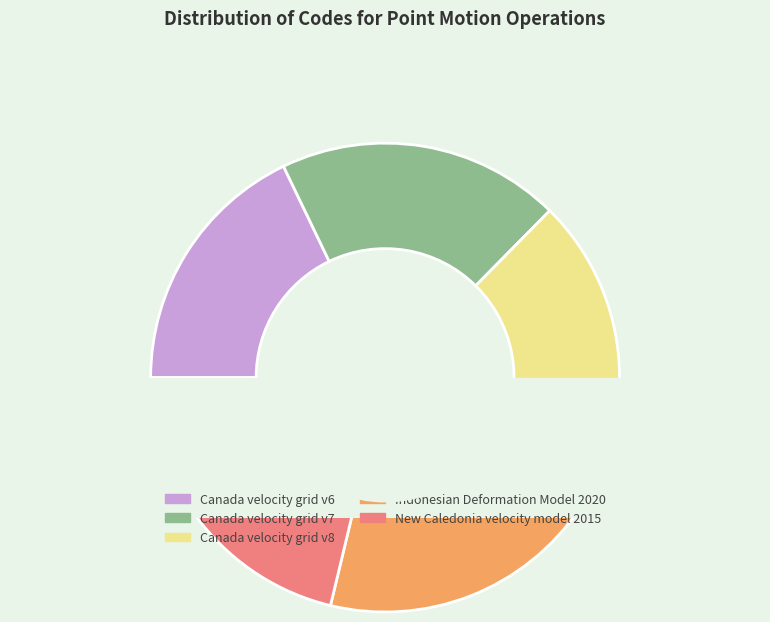

Between Canada velocity grid v6 and Indonesian Deformation Model 2020, which is larger?

Indonesian Deformation Model 2020